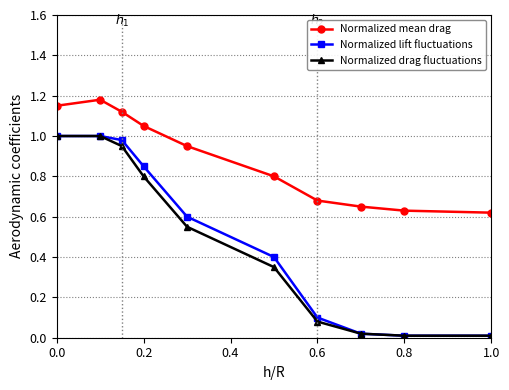

True or false: Normalized lift fluctuations and Normalized mean drag cross at least once.

False